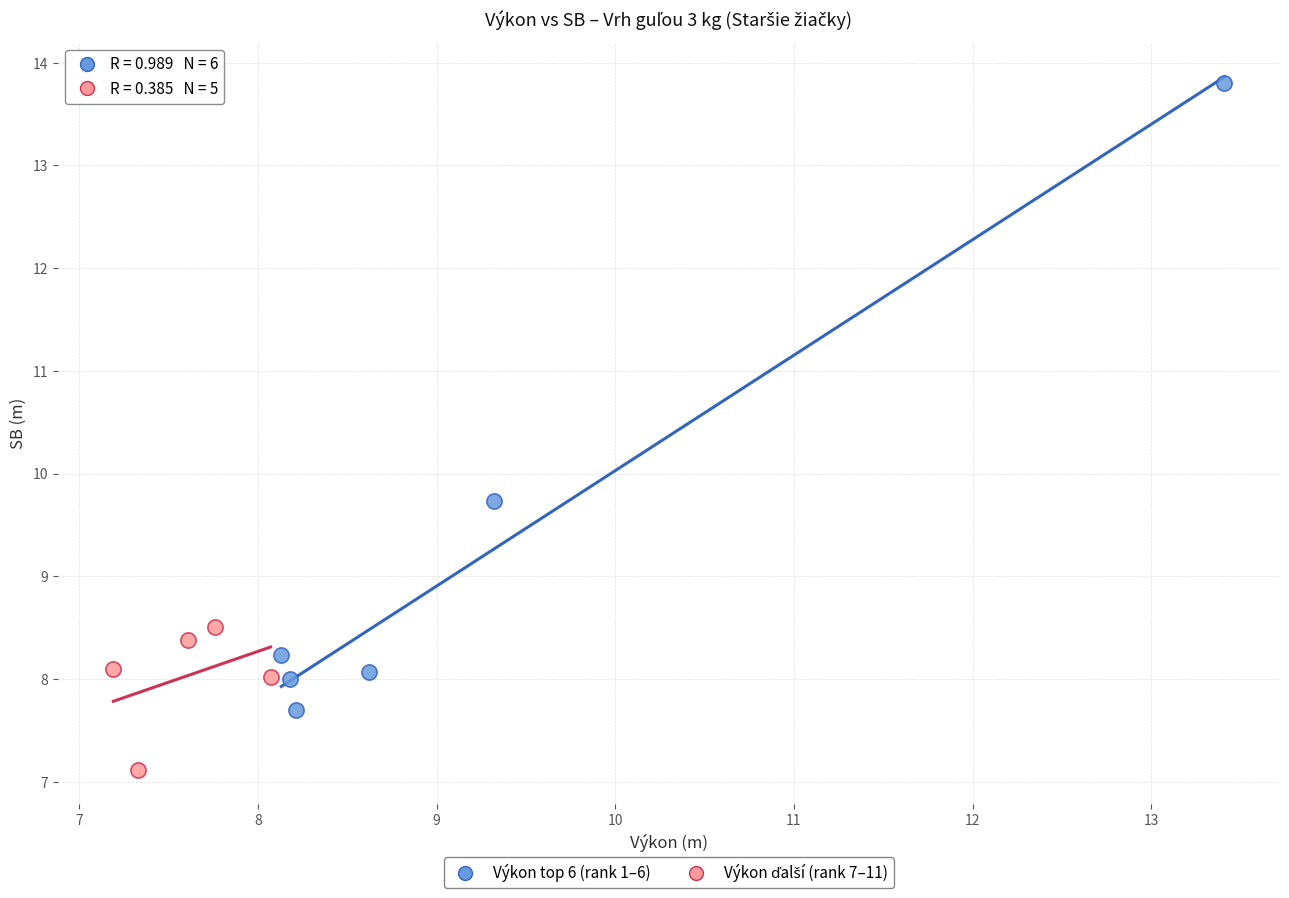

Which series reaches the maximum Y coordinate?

Výkon top 6 (rank 1–6)